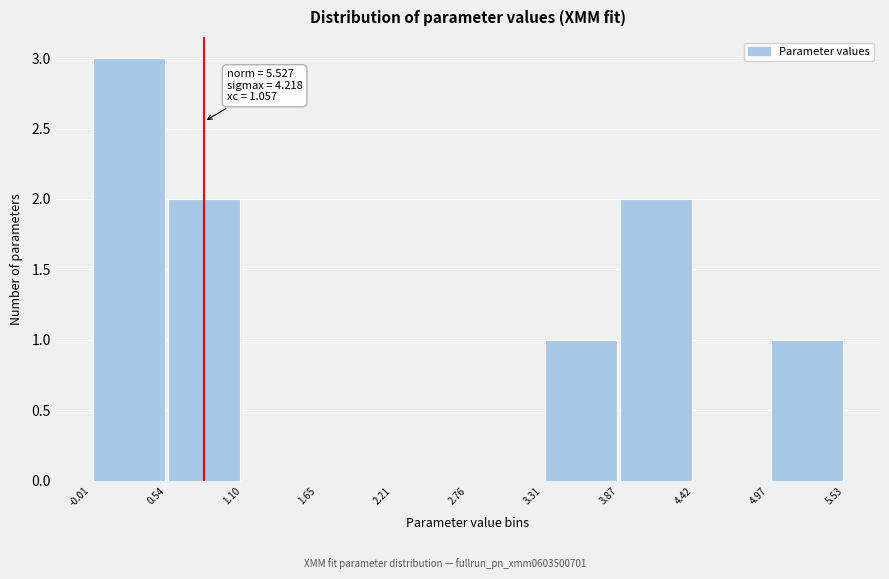

Over which range of the x-axis is the bar tallest?

-0.01 to 0.54